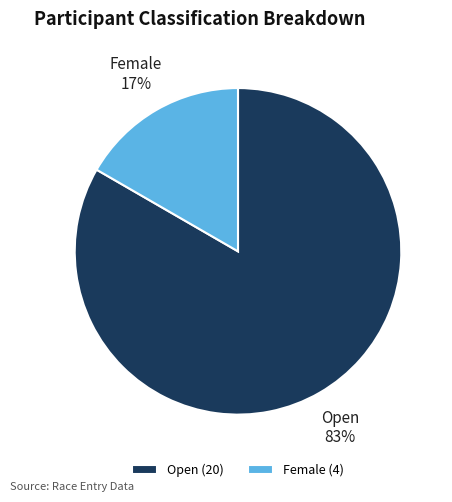

Between Open and Female, which is larger?

Open